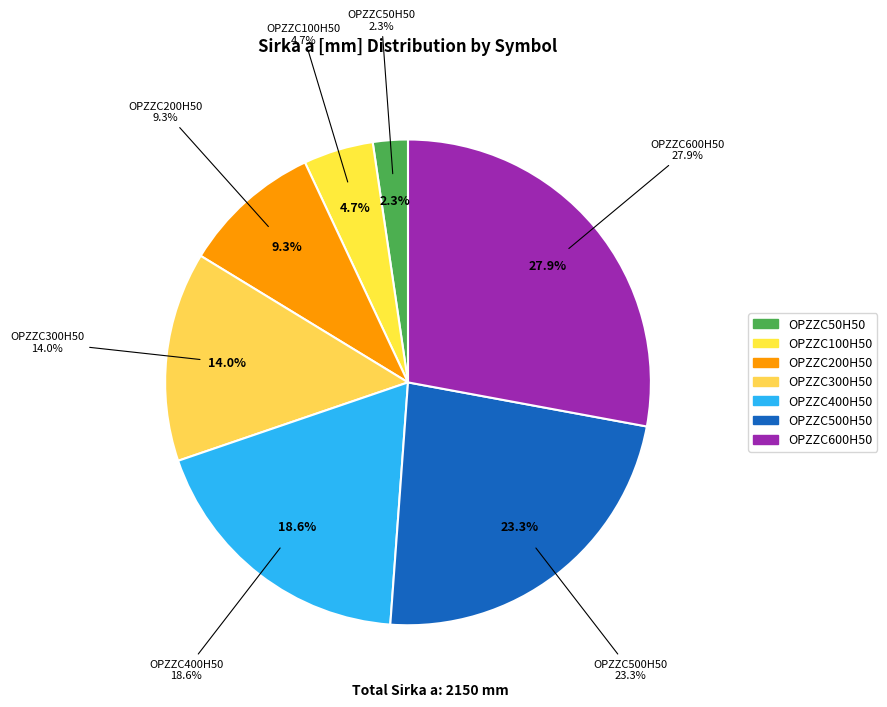

Rank the categories by value from lowest to highest.

OPZZC50H50, OPZZC100H50, OPZZC200H50, OPZZC300H50, OPZZC400H50, OPZZC500H50, OPZZC600H50